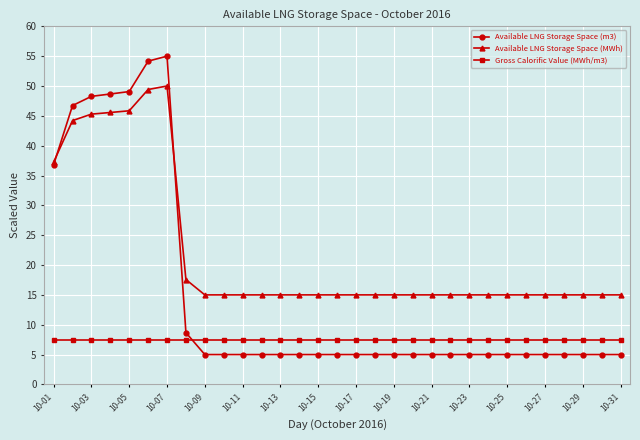

What is the value of the Gross Calorific Value (MWh/m3) point at the 19th from the left?

7.5